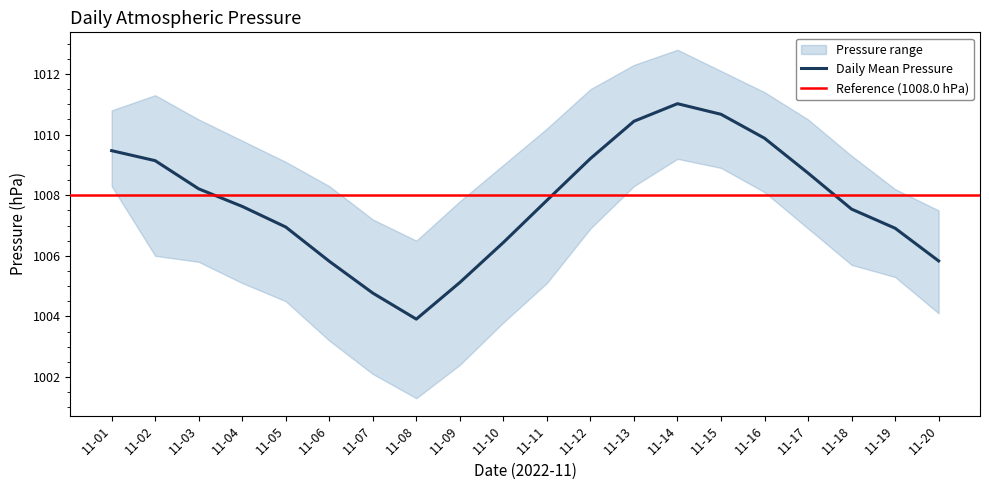

At which category does the data reach its first local peak?

11-14